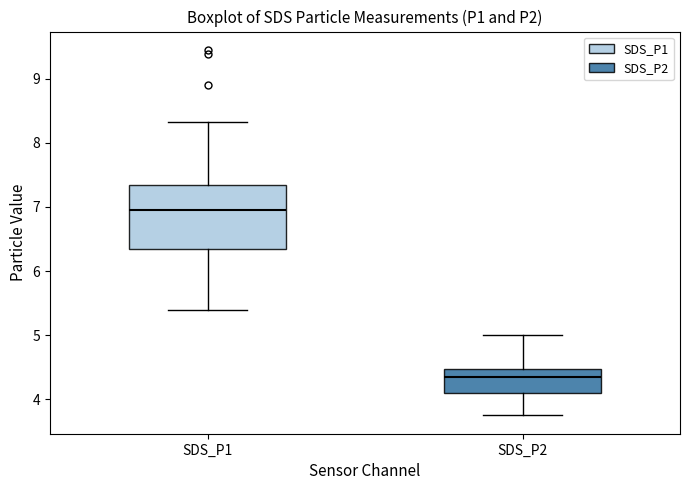

Reading left to right, transcribe this box plot: for each box, give where its median line is, the range the box spans, and where its two whiskers end, as read against the y-axis. The values are not printed on the chart, so give them approximately, as read against the axis.

SDS_P1: median 7.0, box 6.3 to 7.4, whiskers 5.4 to 8.3
SDS_P2: median 4.4, box 4.1 to 4.5, whiskers 3.8 to 5.0